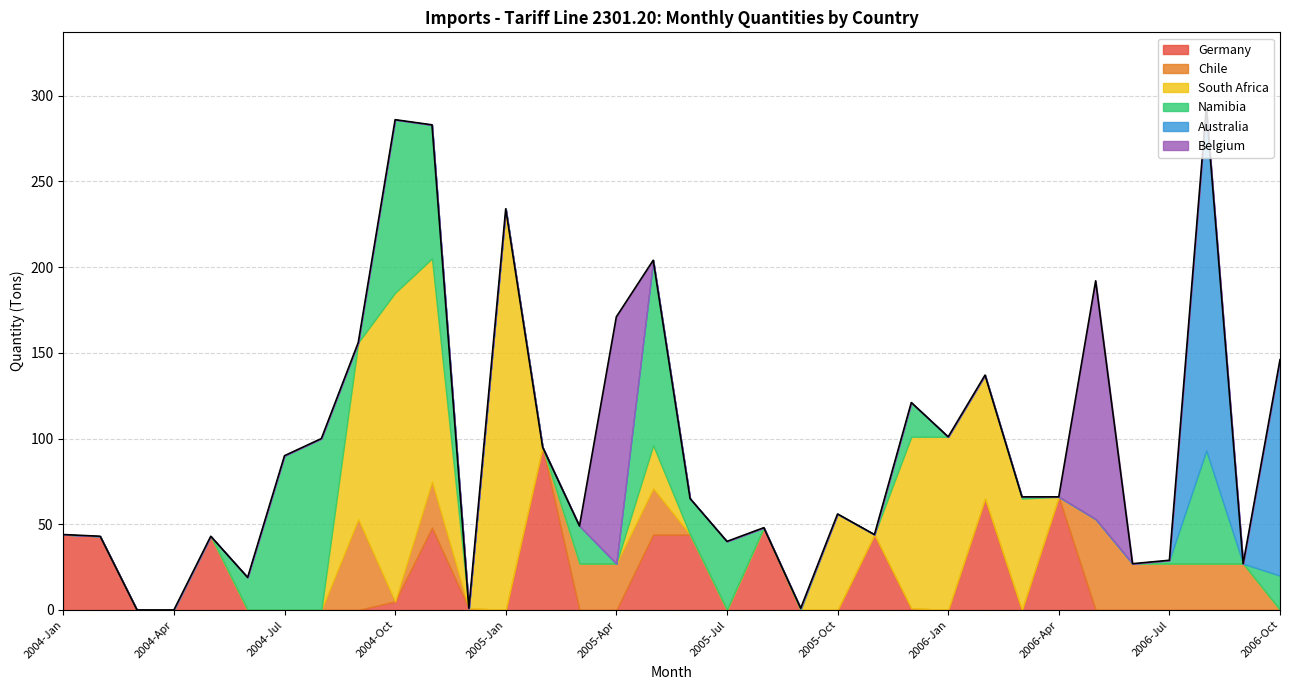

What is the highest value of the Germany series?

95